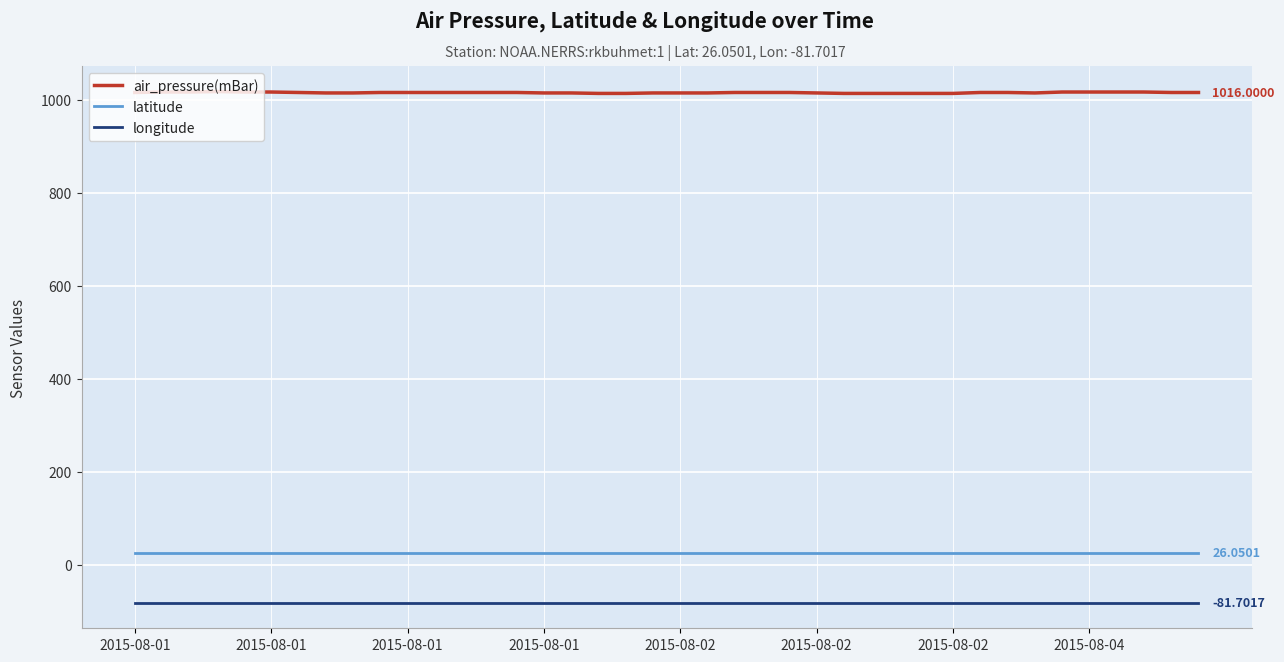

True or false: latitude and air_pressure(mBar) cross at least once.

False